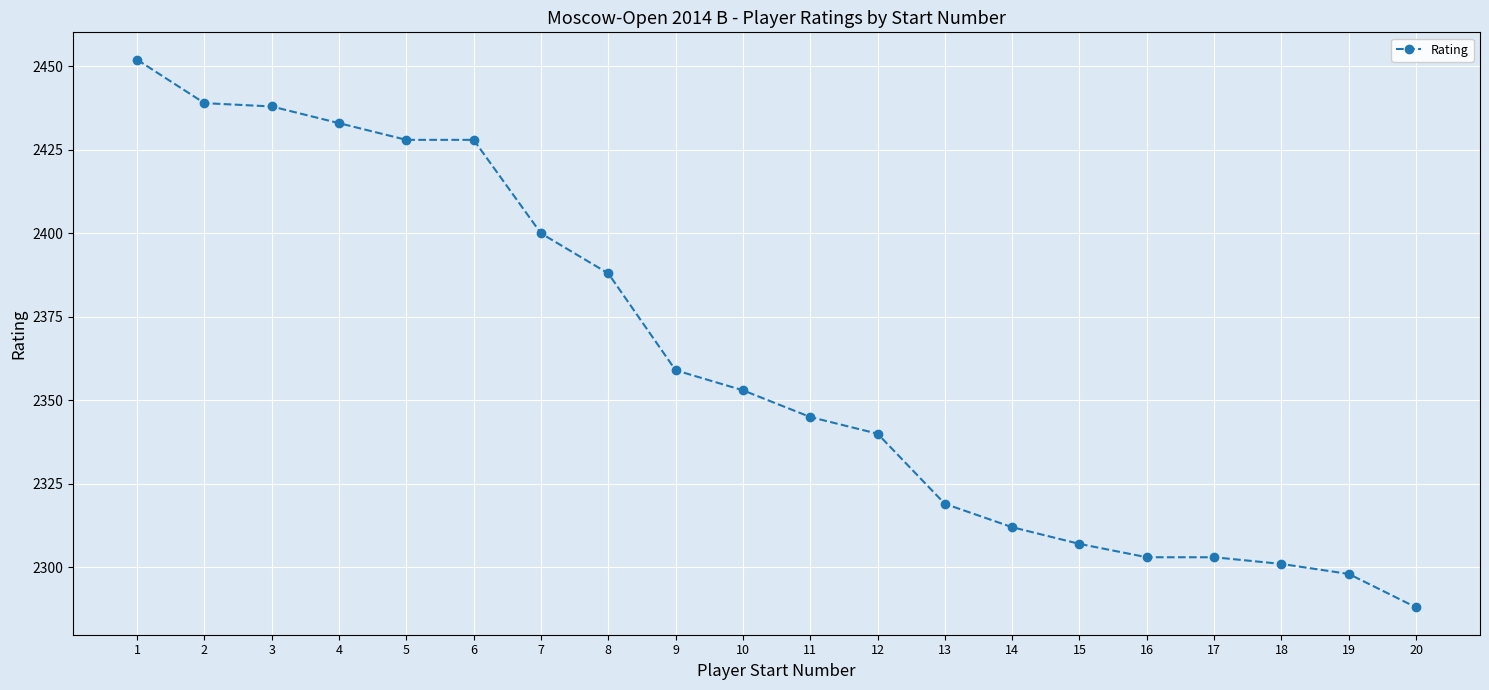

Which has a higher value, 14 or 17?

14